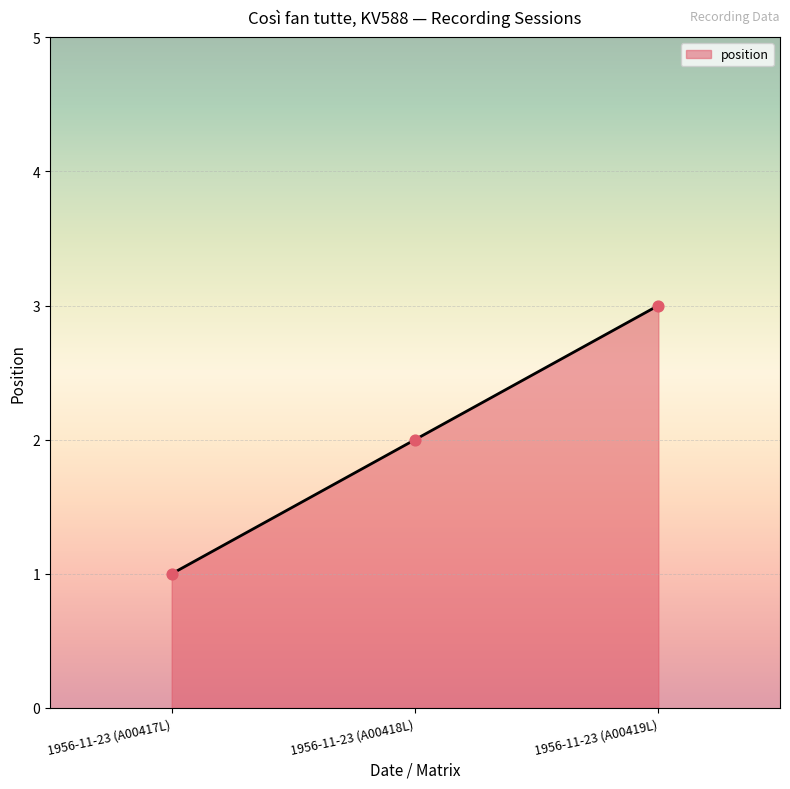

Approximately how many times larger is the value at 1956-11-23 (A00417L) compared to 1956-11-23 (A00418L)?

0.5